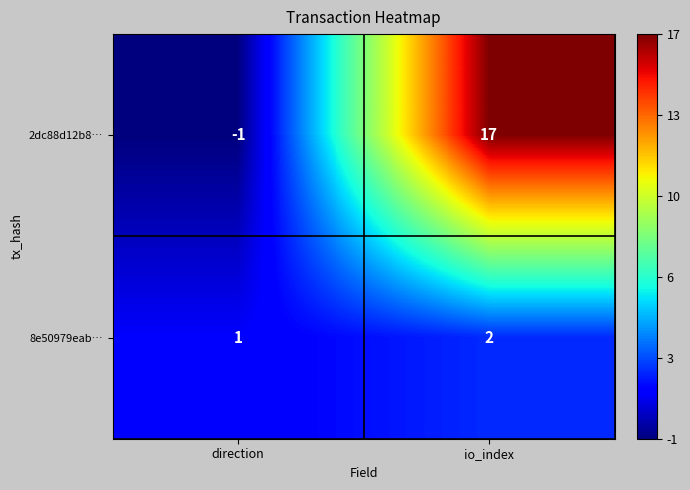

What is the greatest value displayed?

17